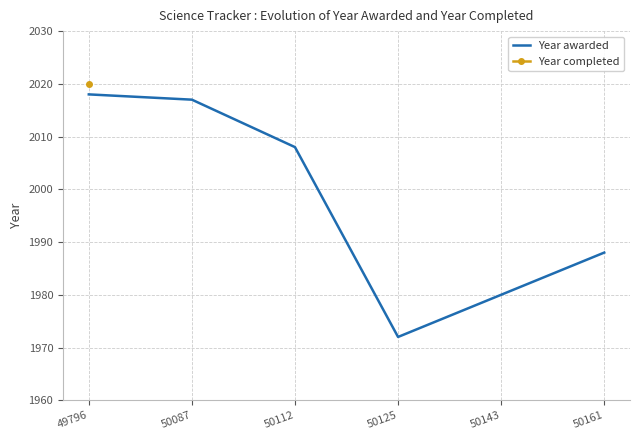

What are all the series names shown in the legend?

Year awarded, Year completed